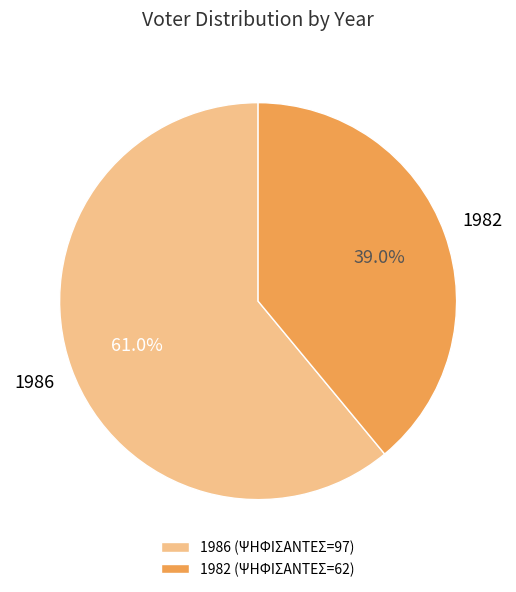

The 1982 slice represents 30% of the pie. True or false?

False